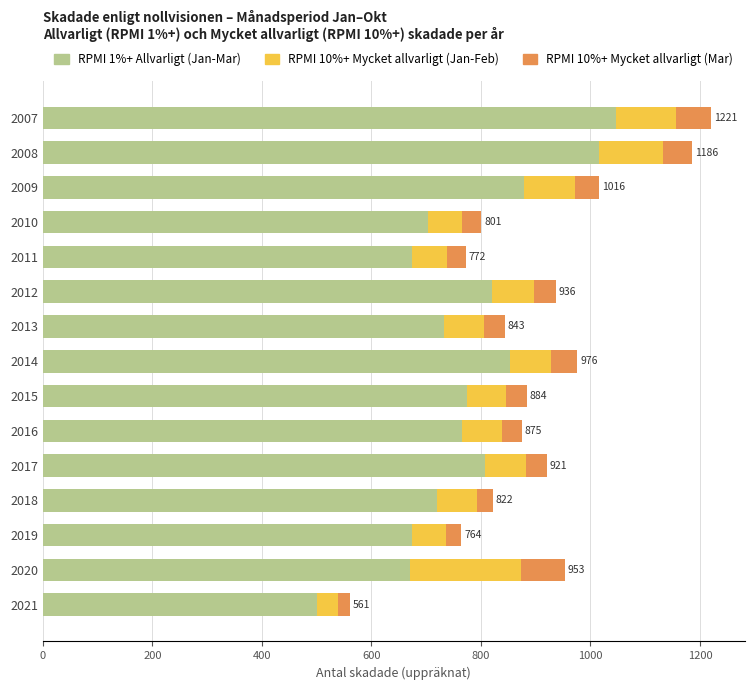

At which label does RPMI 1%+ Allvarligt (Jan-Mar) reach its minimum?

2021